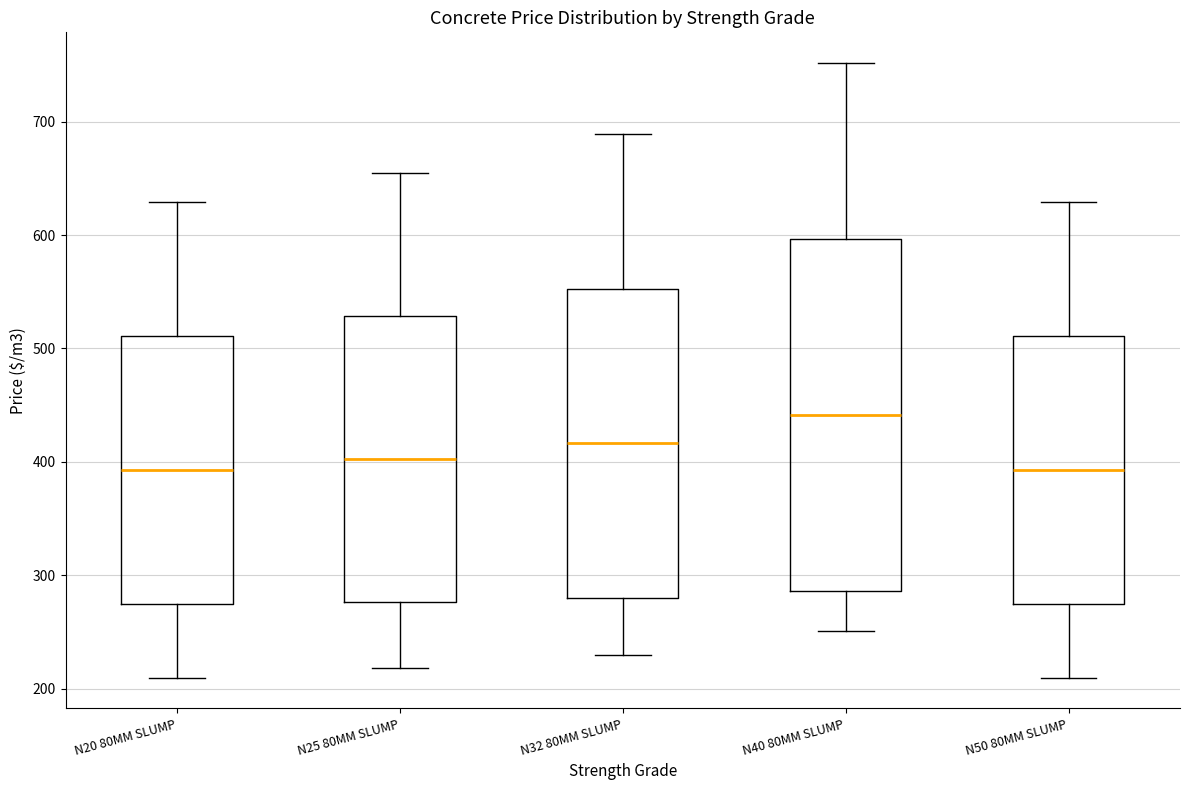

Reading left to right, transcribe this box plot: for each box, give where its median line is, the range the box spans, and where its two whiskers end, as read against the y-axis. The values are not printed on the chart, so give them approximately, as read against the axis.

N20 80MM SLUMP: median 390, box 270 to 510, whiskers 210 to 630
N25 80MM SLUMP: median 400, box 280 to 530, whiskers 220 to 650
N32 80MM SLUMP: median 420, box 280 to 550, whiskers 230 to 690
N40 80MM SLUMP: median 440, box 290 to 600, whiskers 250 to 750
N50 80MM SLUMP: median 390, box 270 to 510, whiskers 210 to 630